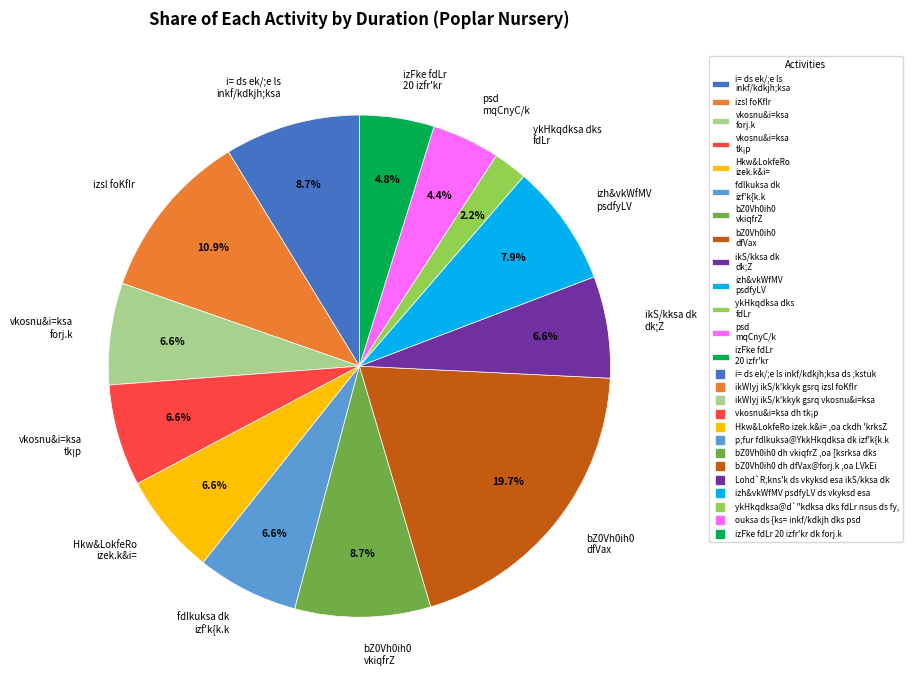

What percentage is NOT represented by vkosnu&i=ksa forj.k?

93.4%